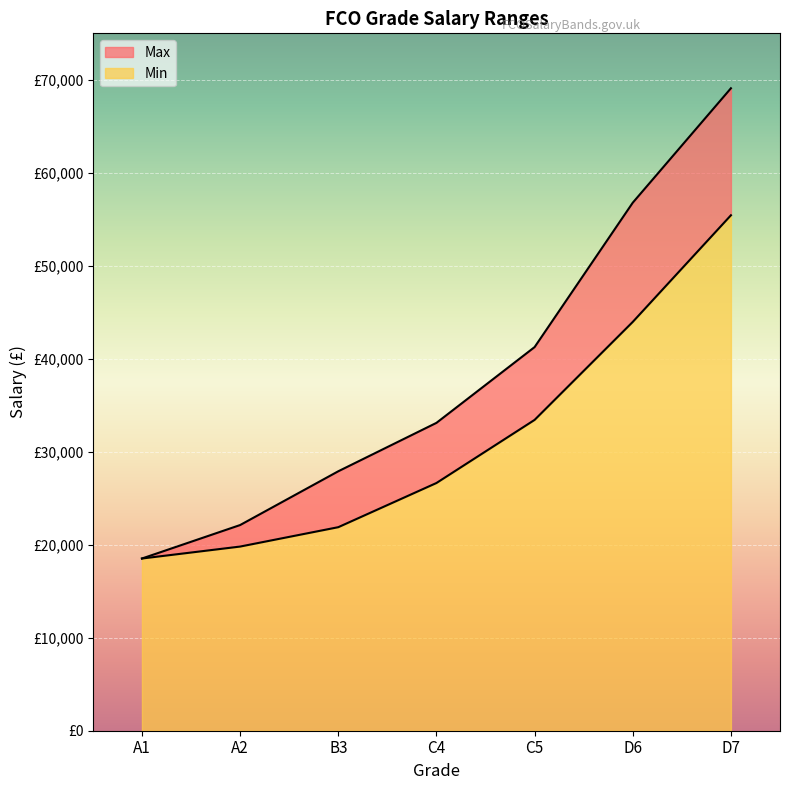

What is the difference between the second highest and minimum values in the Max series?

38266